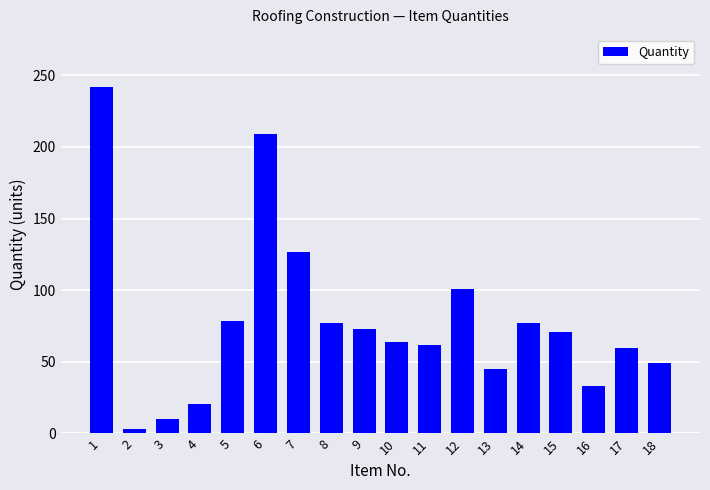

Is it true that the value at 8 is 77.0?

True